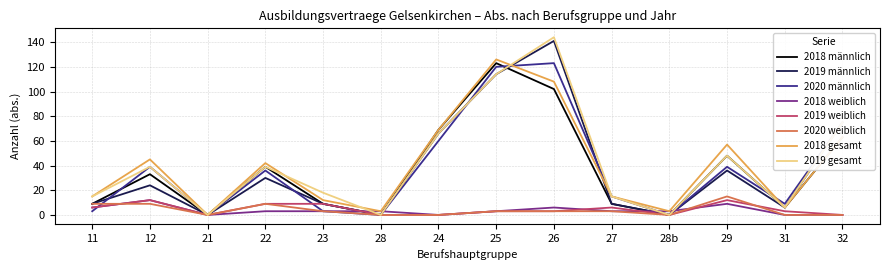

The value of 2019 gesamt at 25 is 66. True or false?

False